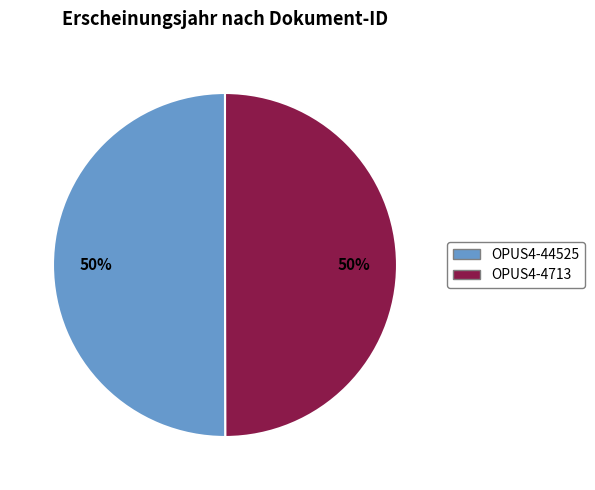

To the nearest percent, what portion does OPUS4-44525 represent?

50%